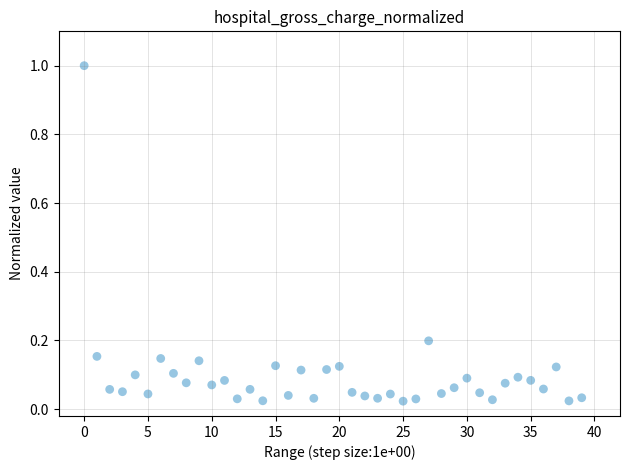

What is the range of Y values (max minus min)?

1.0